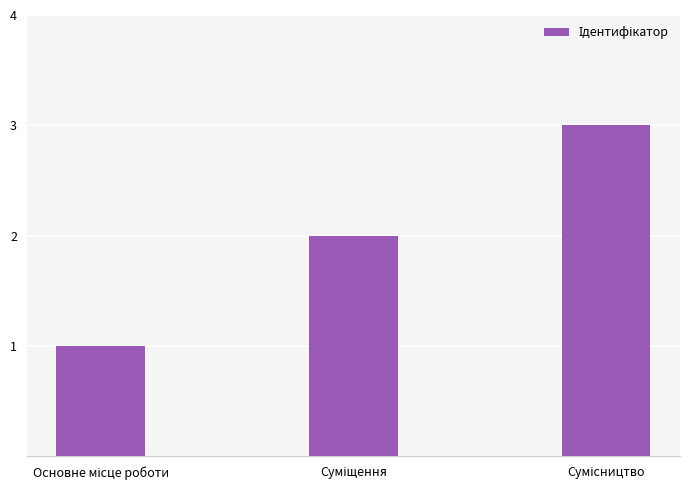

What is the greatest value displayed?

3